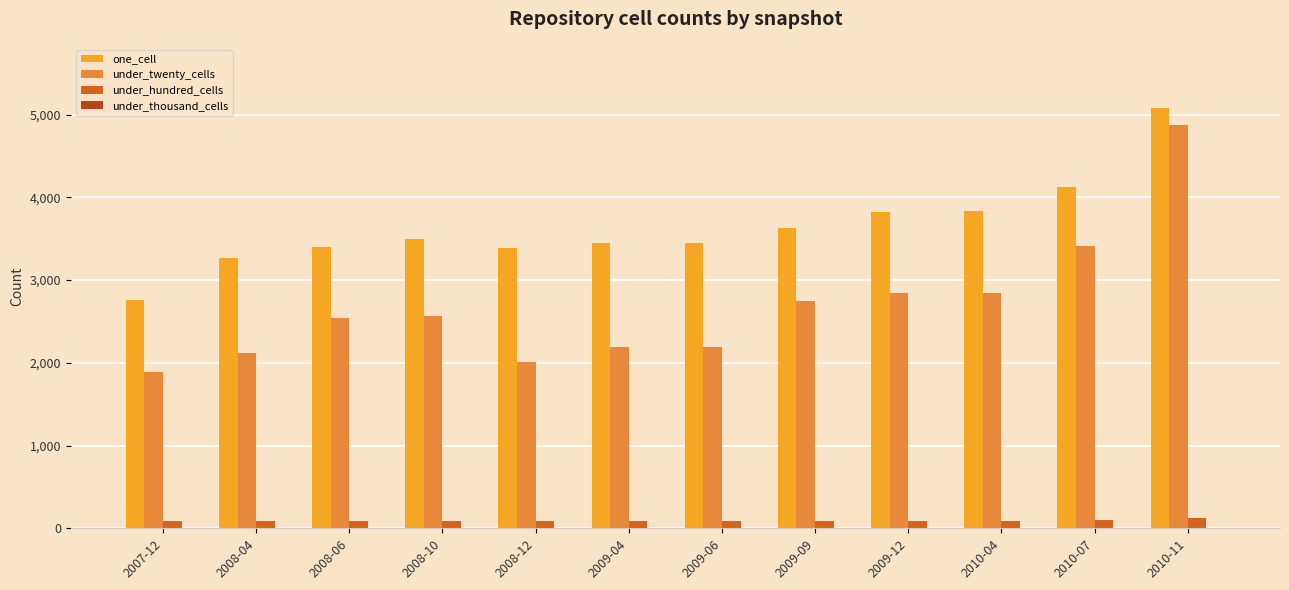

What is the label of the 6th bar from the right?

2009-06